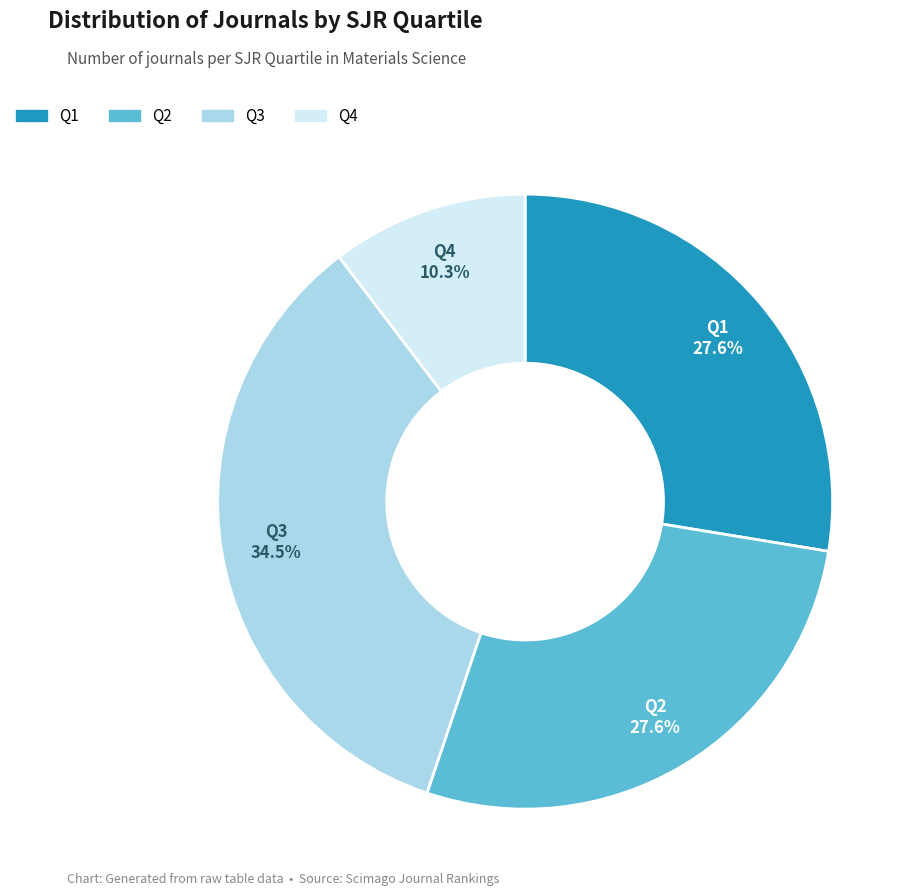

Is Q4 the majority of the pie?

No